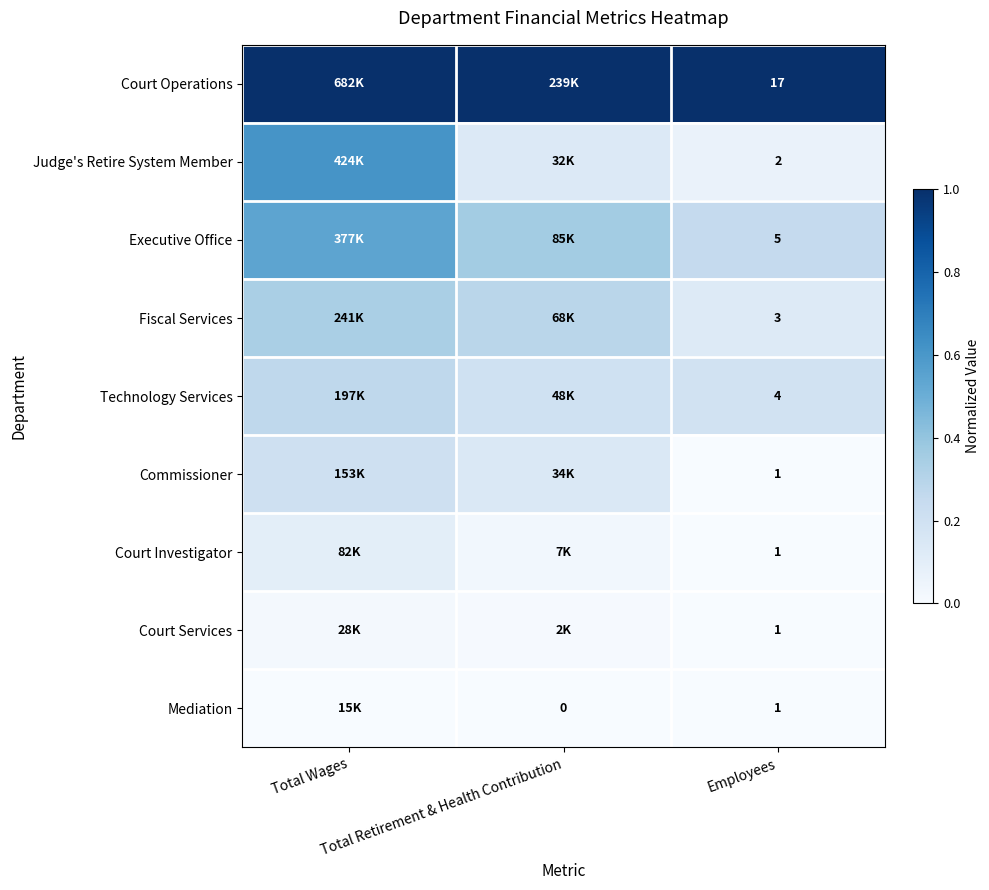

How many distinct data groups are displayed?

9